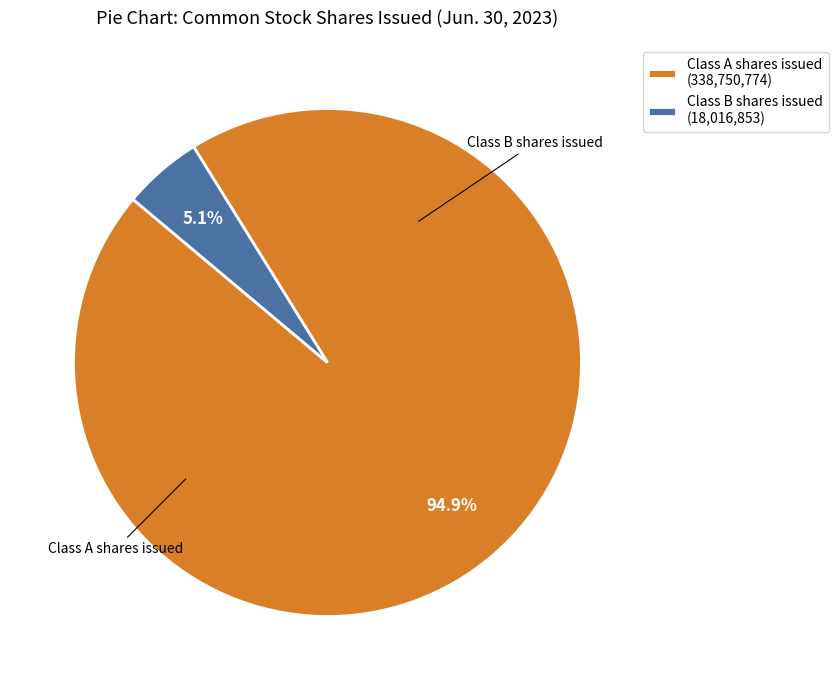

Between Class B shares issued (18,016,853) and Class A shares issued (338,750,774), which is larger?

Class A shares issued (338,750,774)